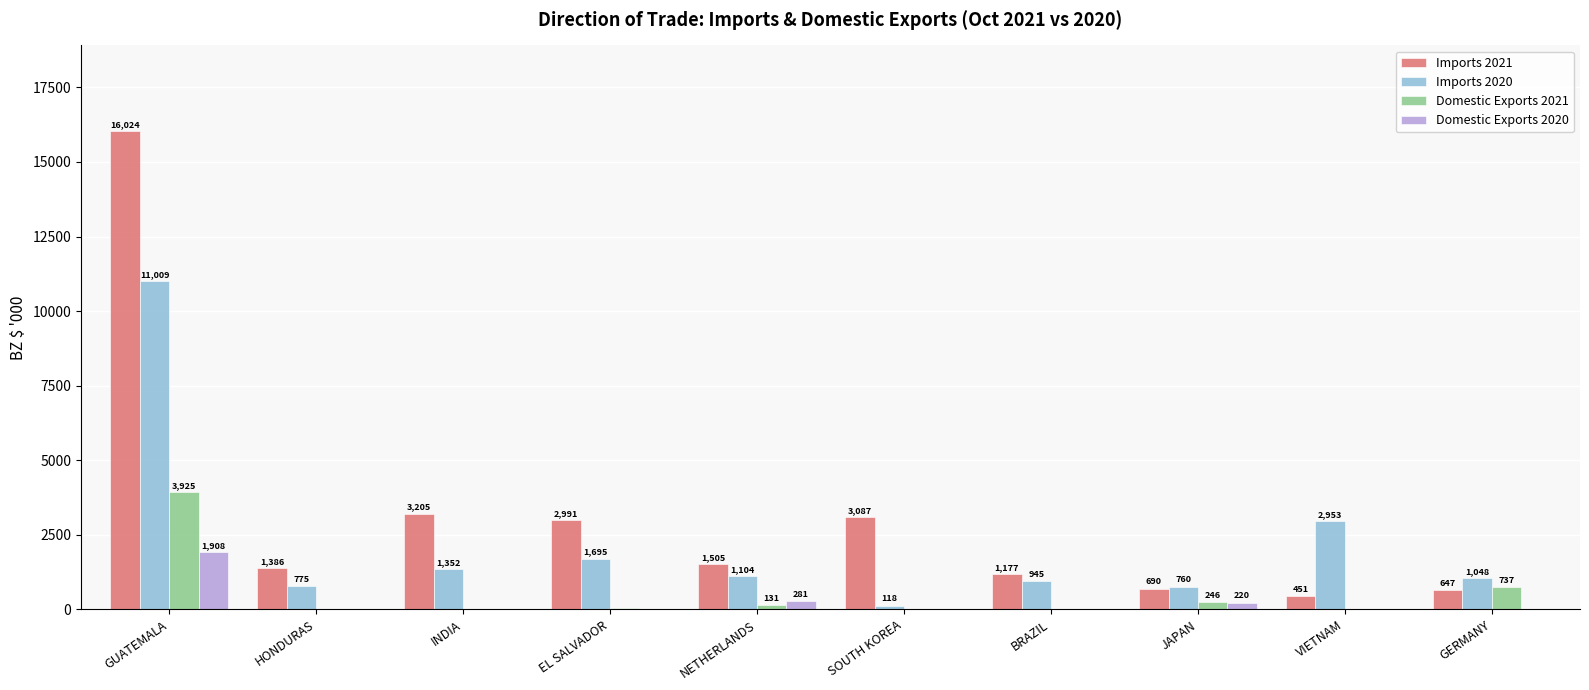

The Imports 2021 series shows 1177.0 at BRAZIL. True or false?

True